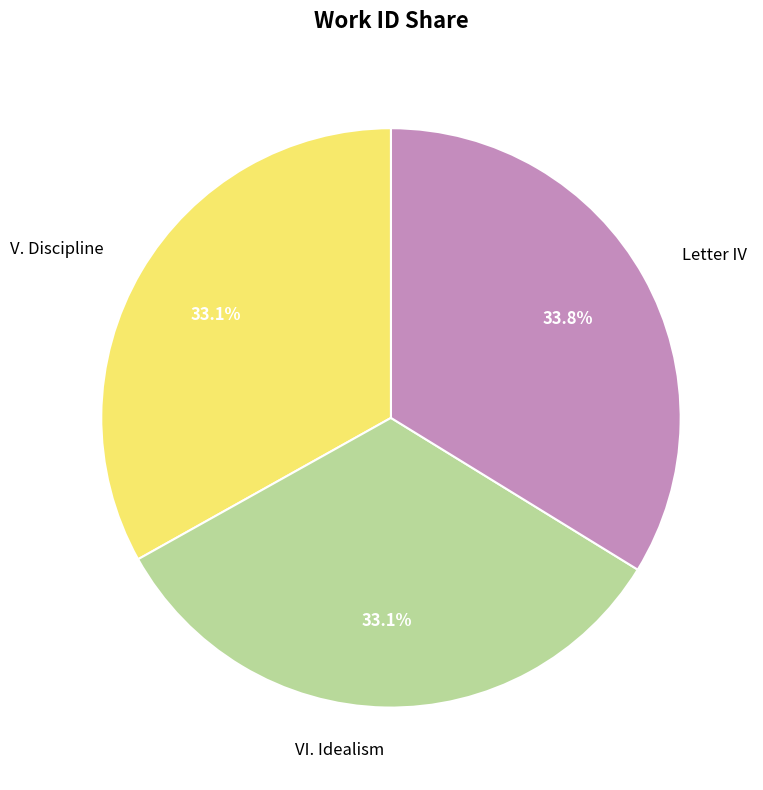

What is the largest slice in the pie chart?

Letter IV